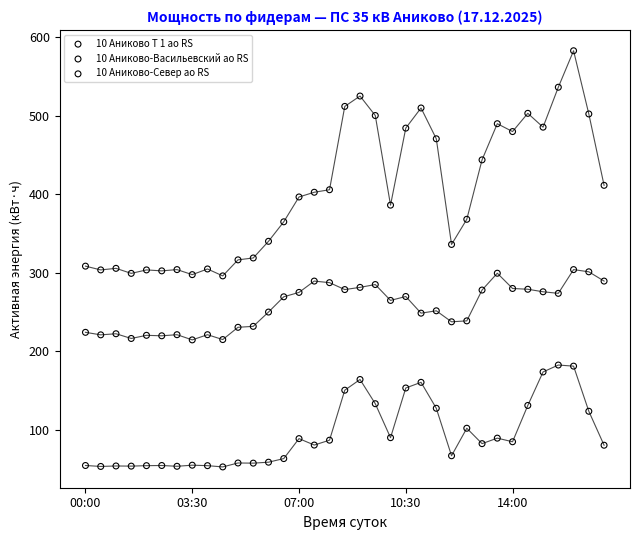

Across all data points, what is the range of Y values (max minus min)?

529.4